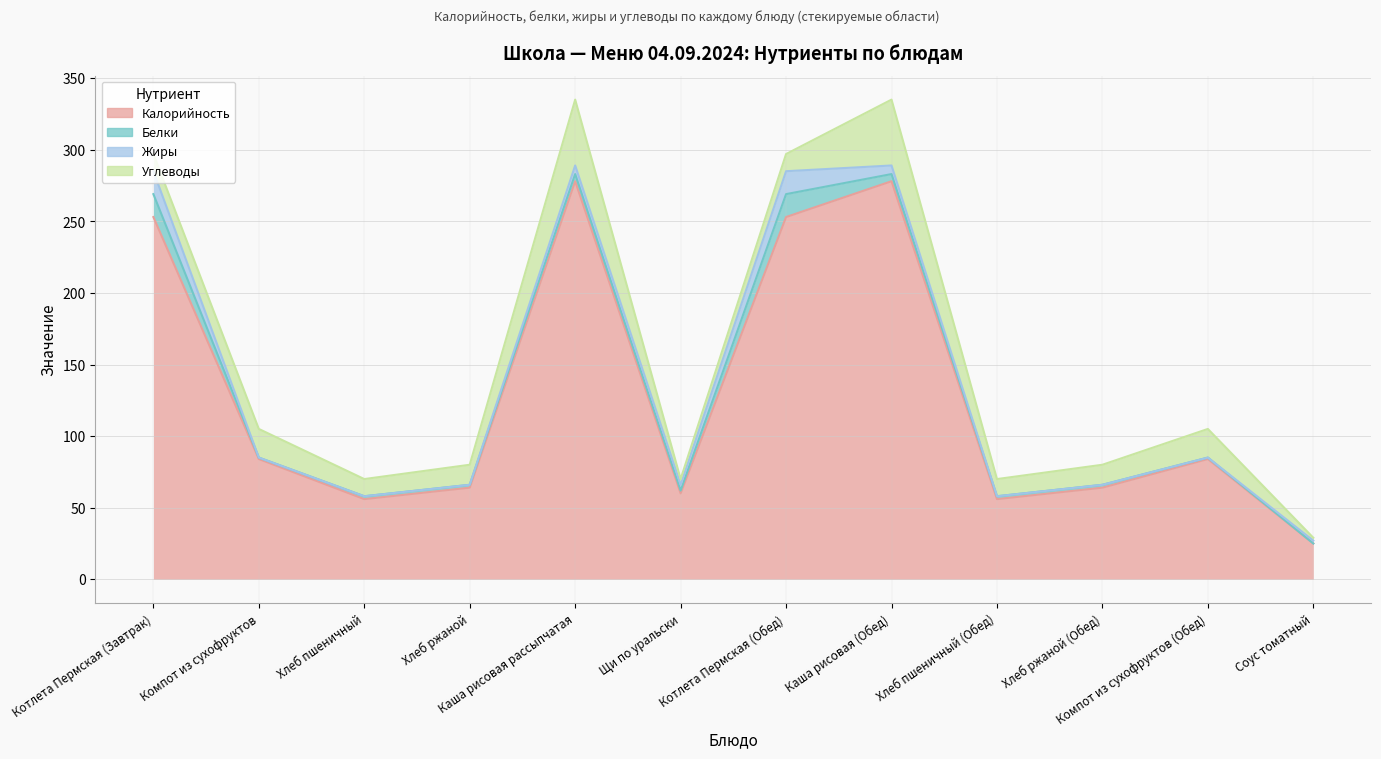

What is the spread (max minus min) of values at Хлеб ржаной?

64